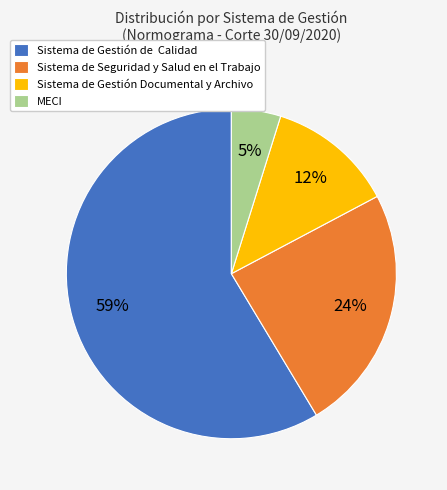

What is the ratio of the value at Sistema de Gestión Documental y Archivo to the value at Sistema de Seguridad y Salud en el Trabajo?

0.5